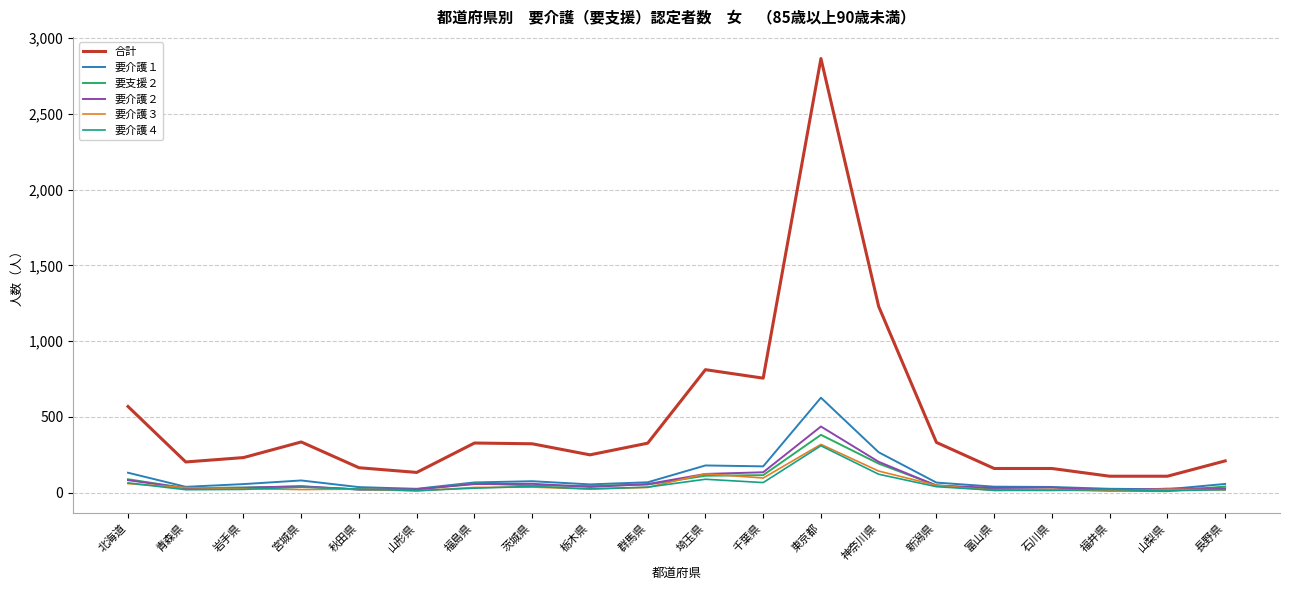

The value of 要介護１ at 青森県 is 39. True or false?

True